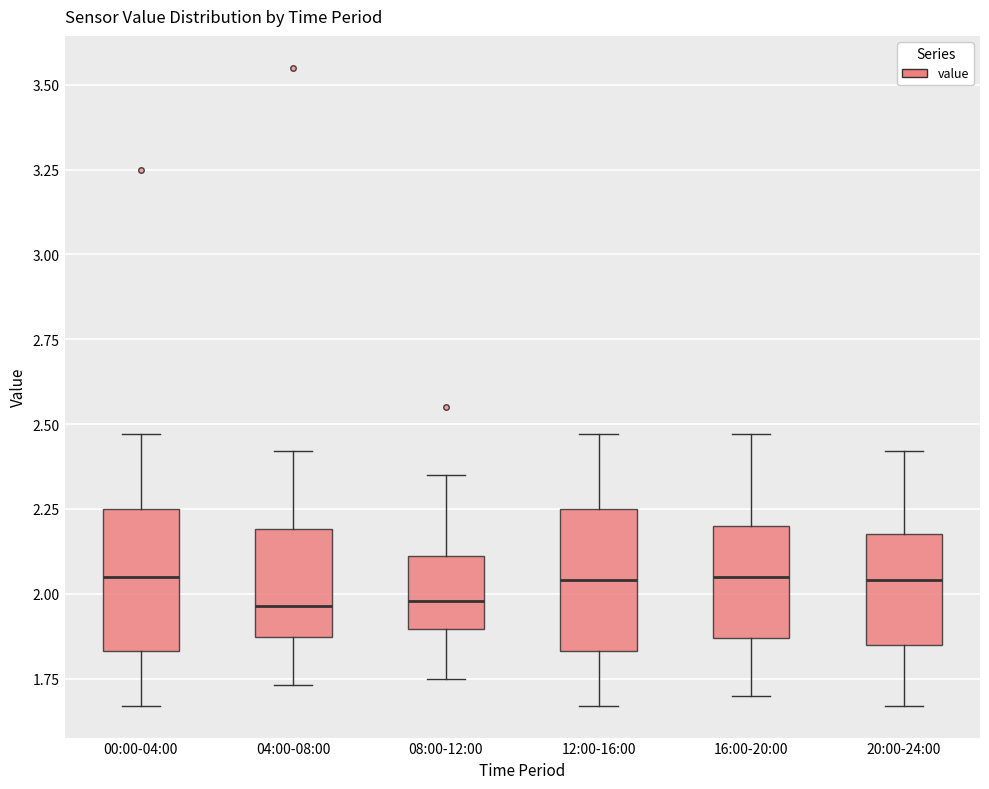

Reading left to right, transcribe this box plot: for each box, give where its median line is, the range the box spans, and where its two whiskers end, as read against the y-axis. The values are not printed on the chart, so give them approximately, as read against the axis.

00:00-04:00: median 2.05, box 1.85 to 2.25, whiskers 1.65 to 2.45
04:00-08:00: median 1.95, box 1.85 to 2.20, whiskers 1.75 to 2.40
08:00-12:00: median 2.00, box 1.90 to 2.10, whiskers 1.75 to 2.35
12:00-16:00: median 2.05, box 1.85 to 2.25, whiskers 1.65 to 2.45
16:00-20:00: median 2.05, box 1.85 to 2.20, whiskers 1.70 to 2.45
20:00-24:00: median 2.05, box 1.85 to 2.20, whiskers 1.65 to 2.40